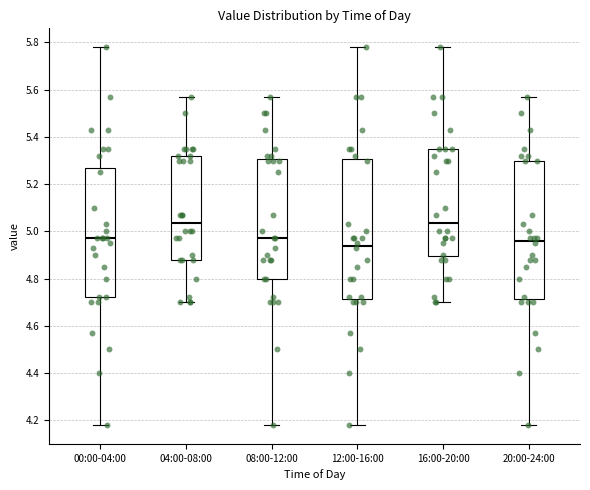

Where is the upper edge of the box for 20:00-24:00 on the y-axis? The values are not printed on the chart, so give them approximately, as read against the axis.

5.30